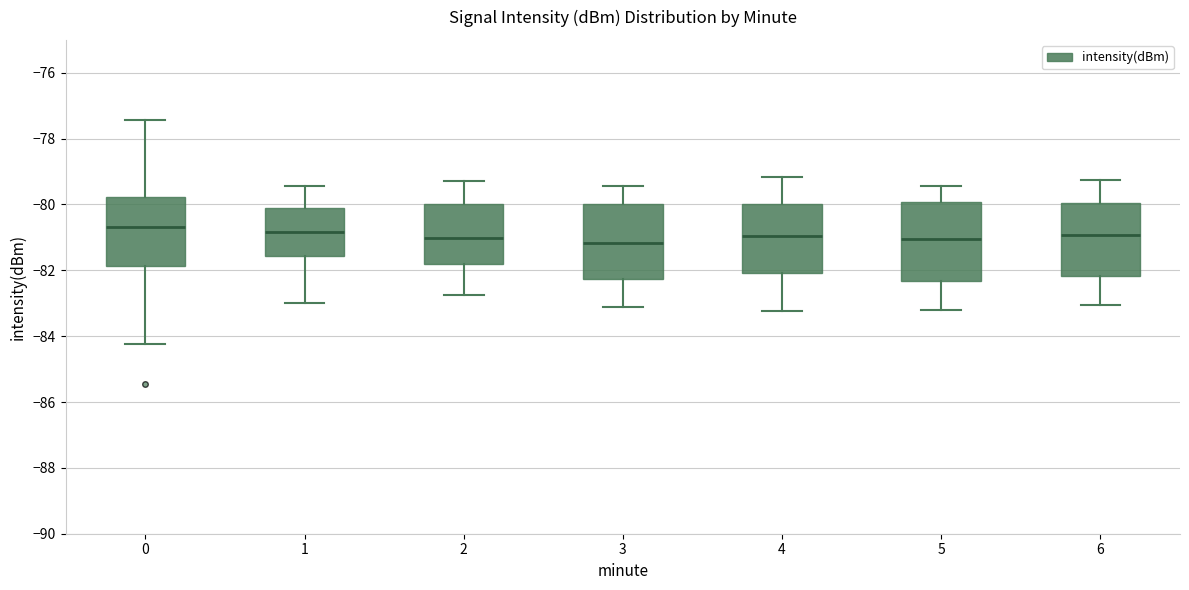

Where is the upper edge of the box at x = 3 on the y-axis? The values are not printed on the chart, so give them approximately, as read against the axis.

-80.0